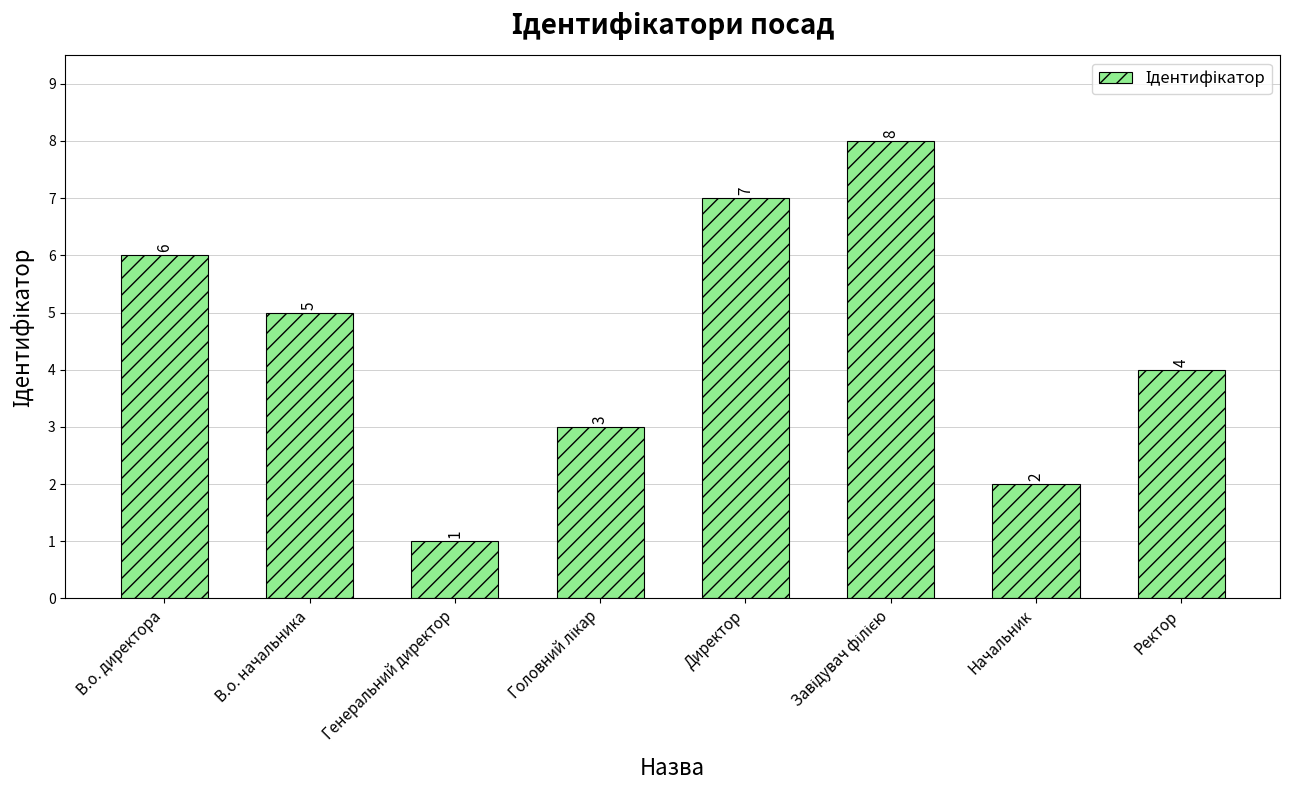

What position from the right is Генеральний директор?

6